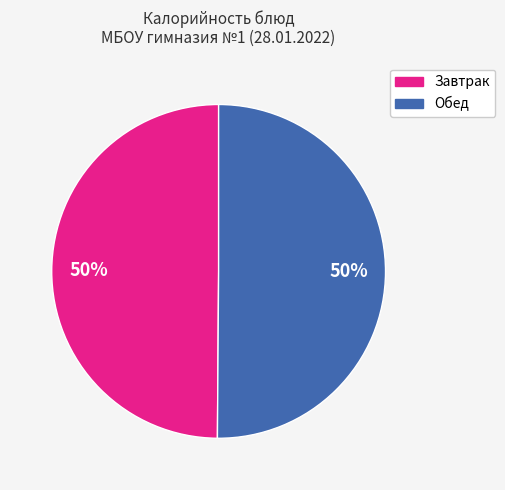

To the nearest percent, what is the average slice percentage?

50%